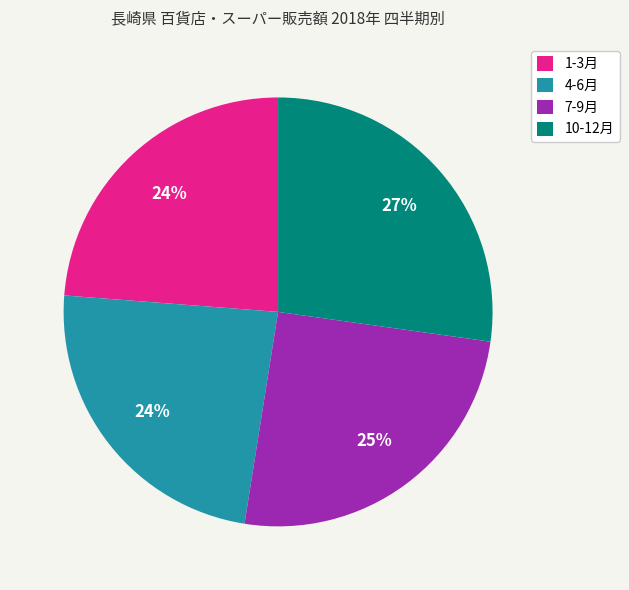

Does 10-12月 represent more than half of the total?

No